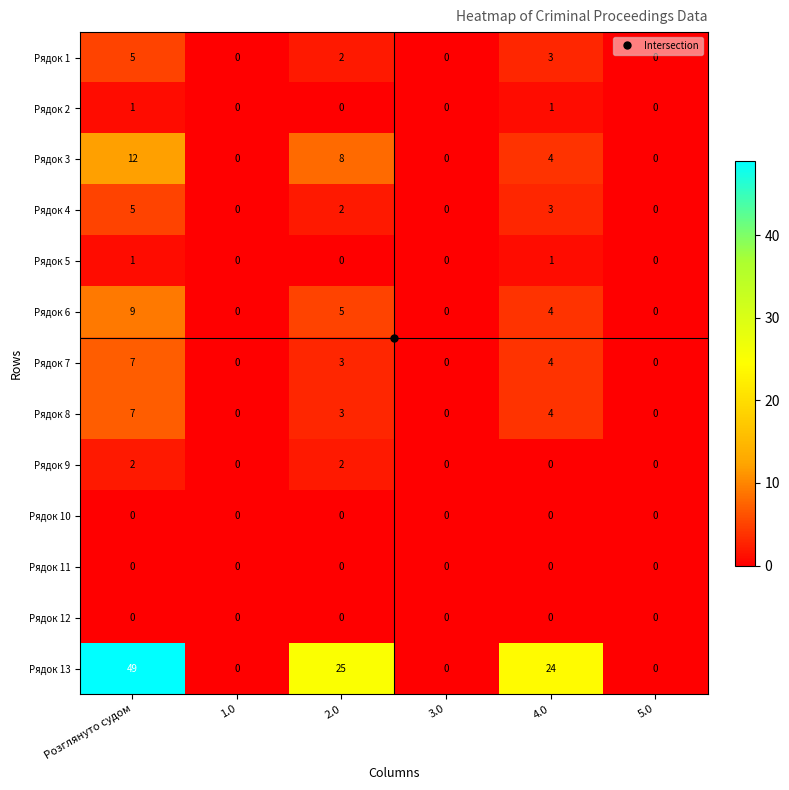

What is the sum of all Рядок 1 values?

10